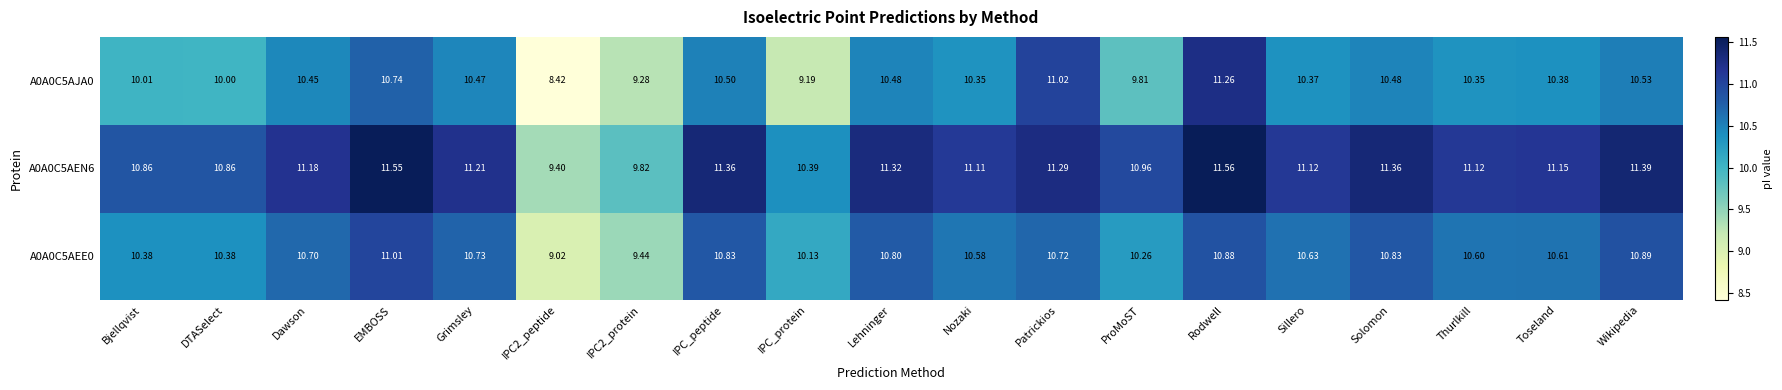

At which category is the sum across all series the highest?

Rodwell